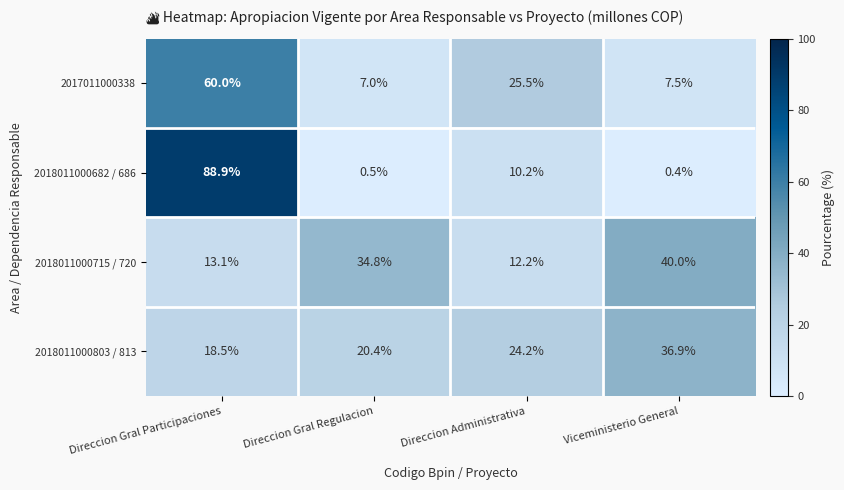

List the series in order of their peak value, highest first.

2018011000682 / 686, 2017011000338, 2018011000715 / 720, 2018011000803 / 813